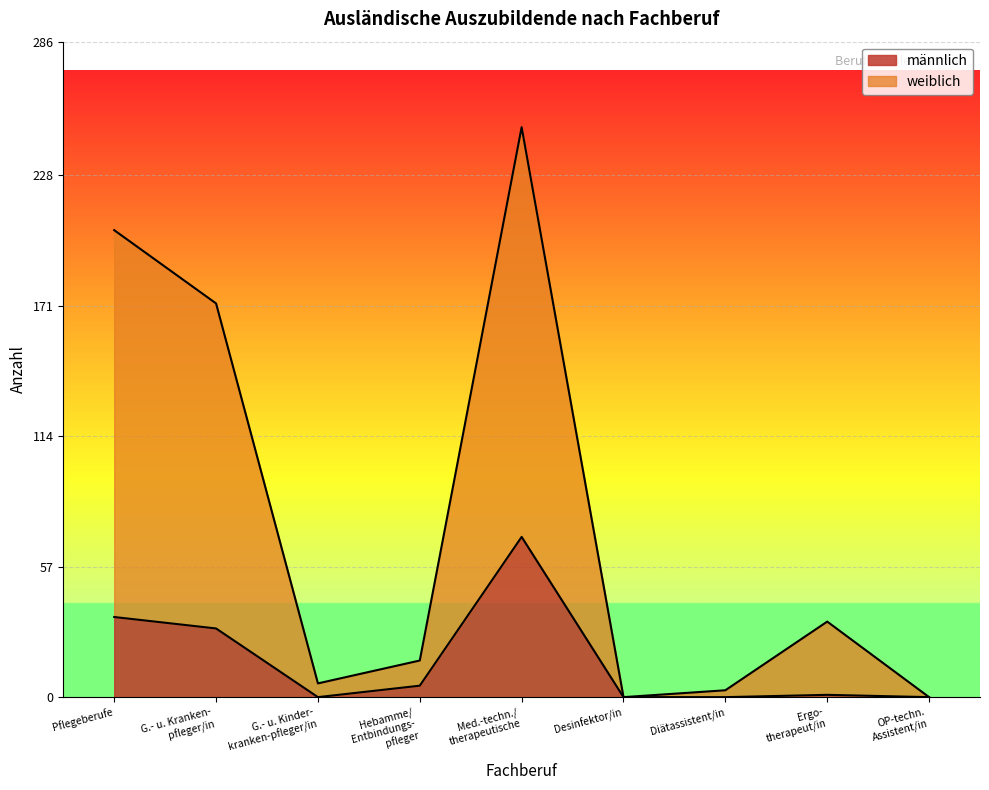

What is the maximum value for männlich?

70